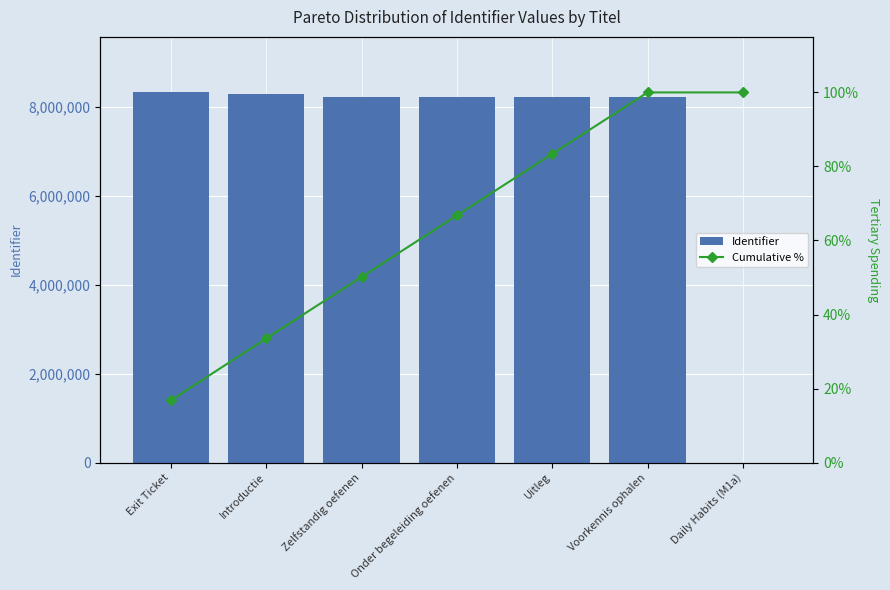

At which category is the sum across all series the highest?

Exit Ticket